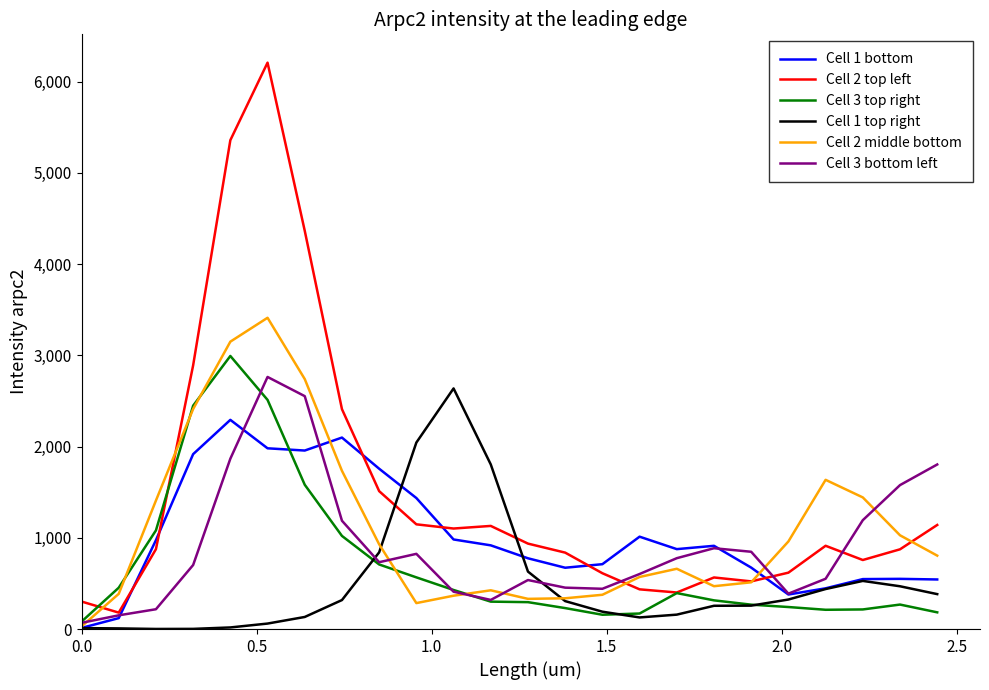

Which series has the largest total across all categories?

Cell 2 top left